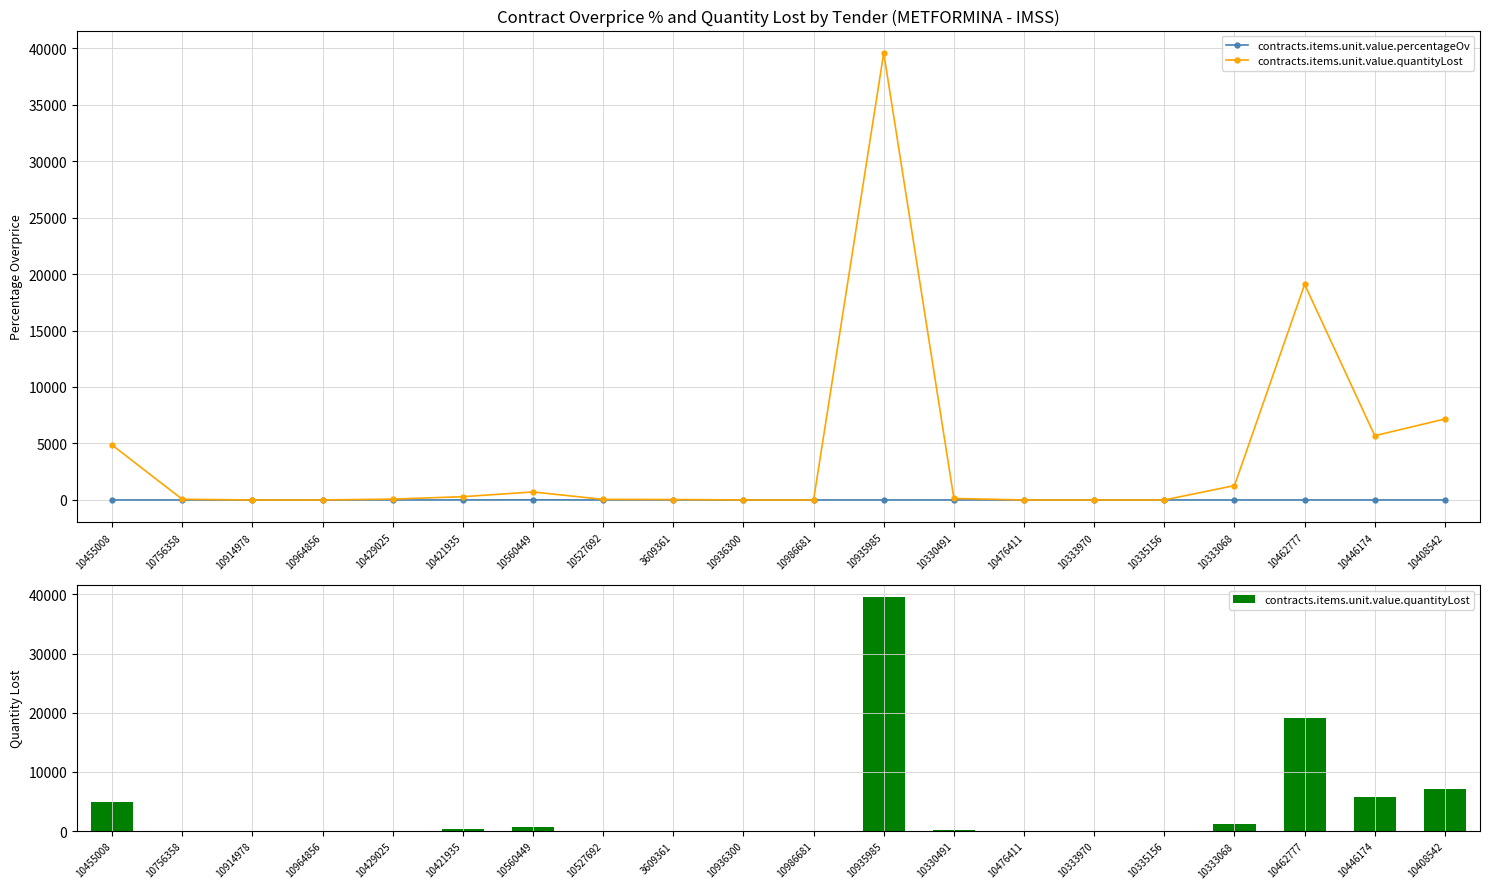

The value of contracts.items.unit.value.percentageOv at 10455008 is 0.1. True or false?

True